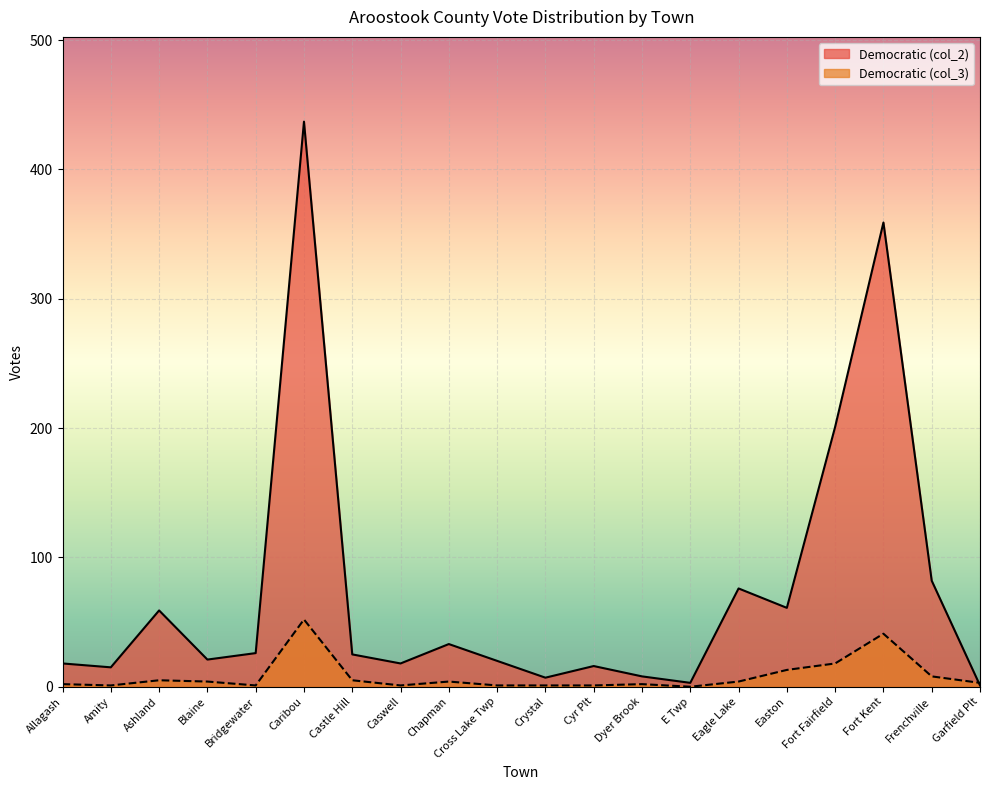

What is the highest value of the Democratic (col_3) series?

52